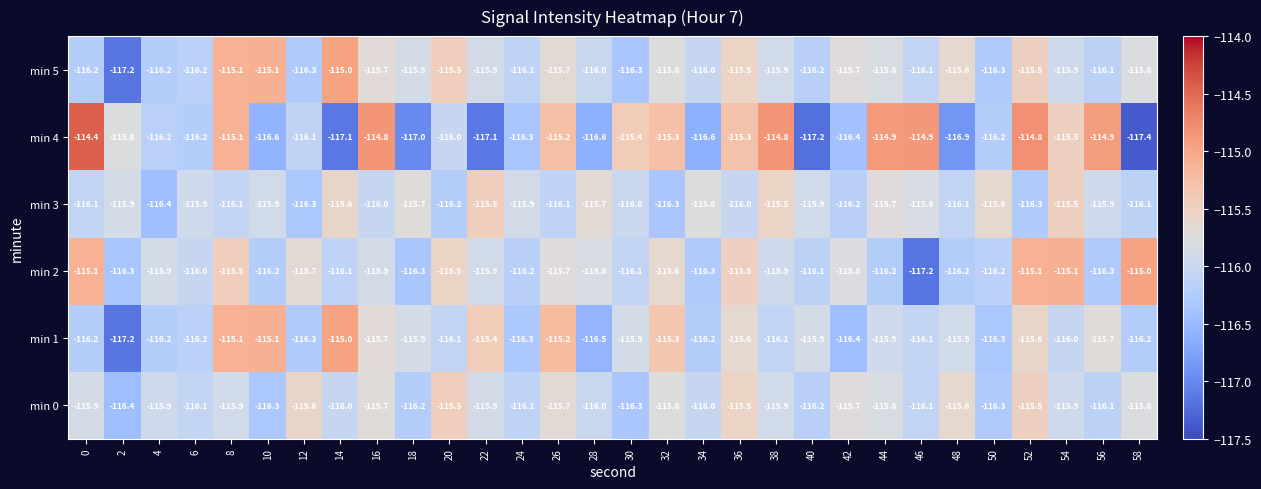

Is it true that min 3 equals -116.1 at 48?

True